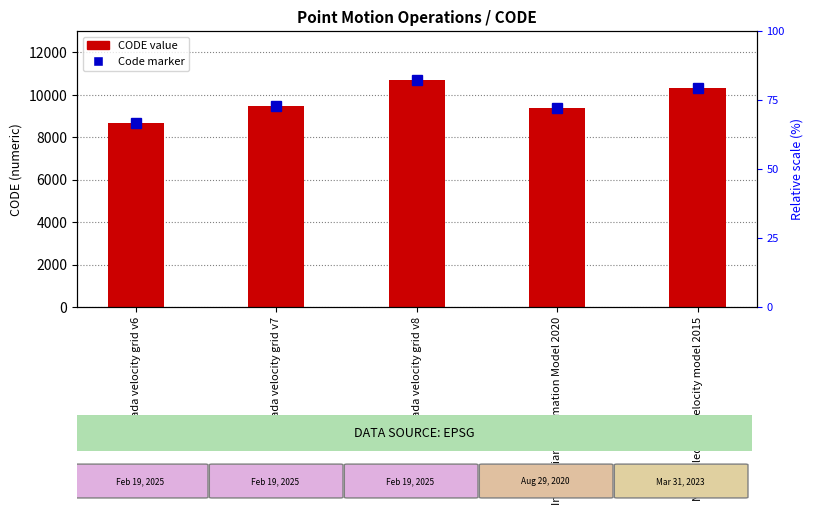

Rank the categories by value from highest to lowest.

Canada velocity grid v8, New Caledonia velocity model 2015, Canada velocity grid v7, Indonesian Deformation Model 2020, Canada velocity grid v6